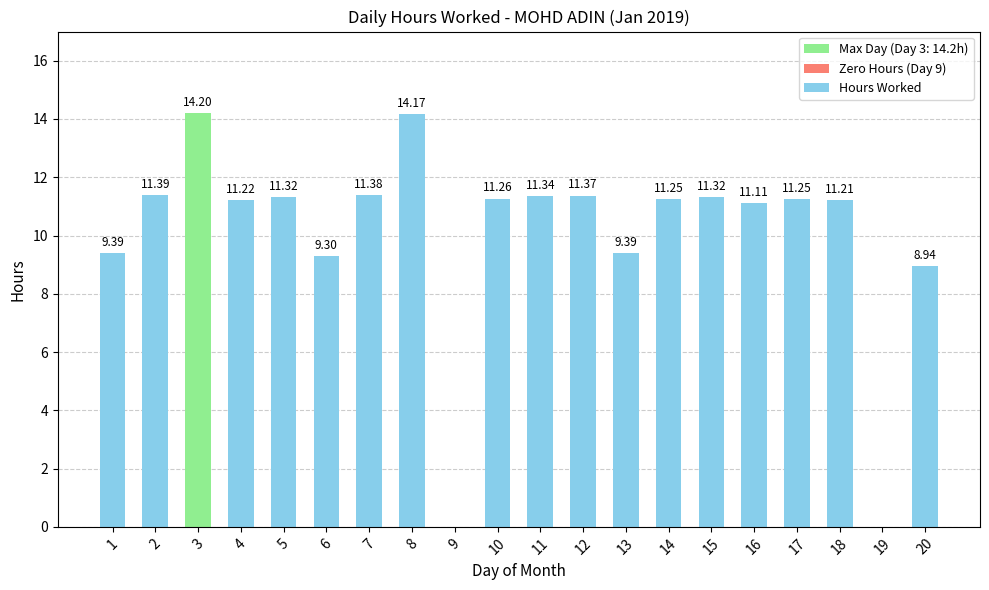

What is the sum of all values?

200.8